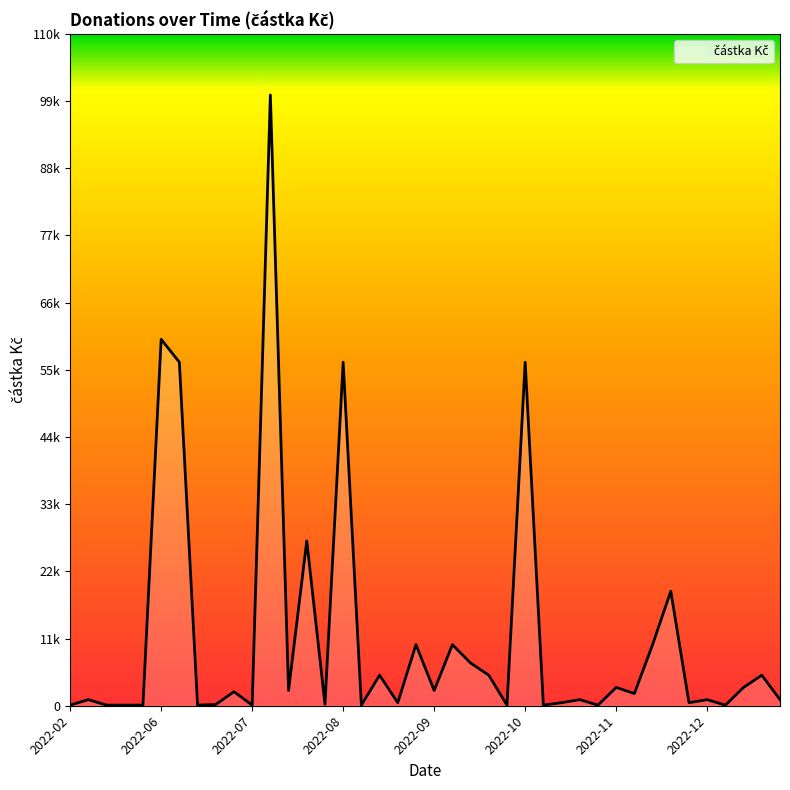

Does the chart have visible grid lines?

No